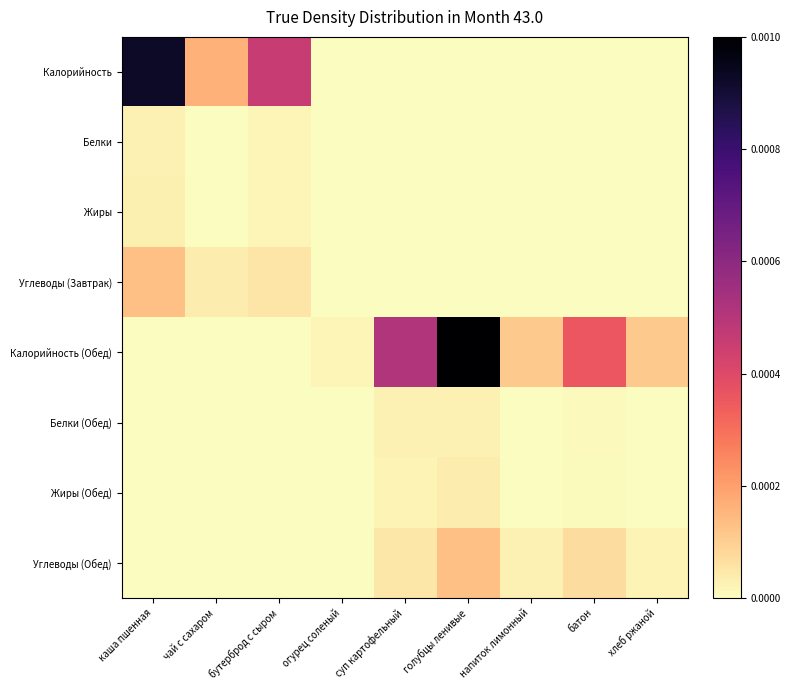

Which label corresponds to the smallest value in the chart?

огурец соленый